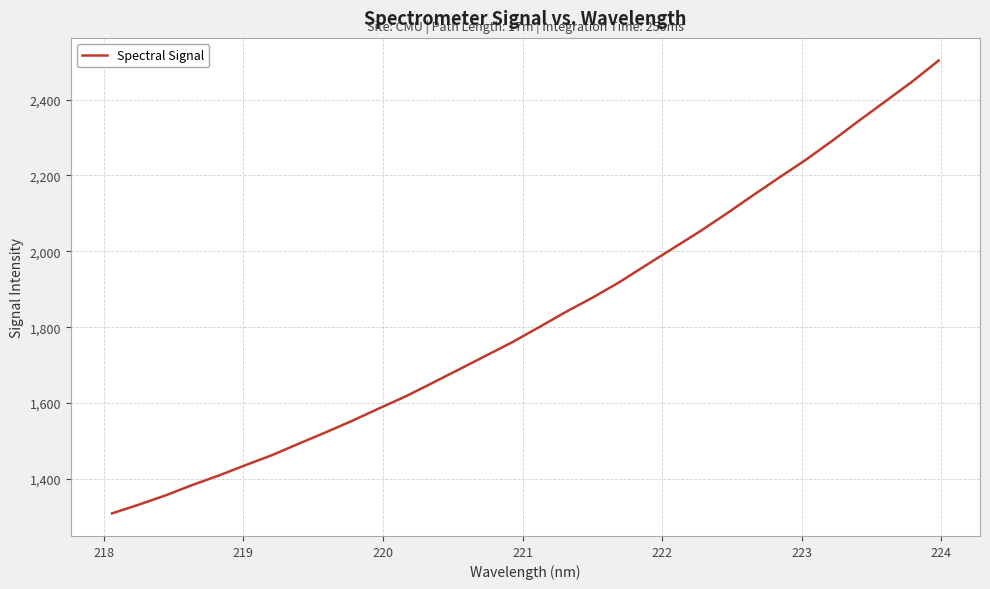

What is the greatest value displayed?

2503.0